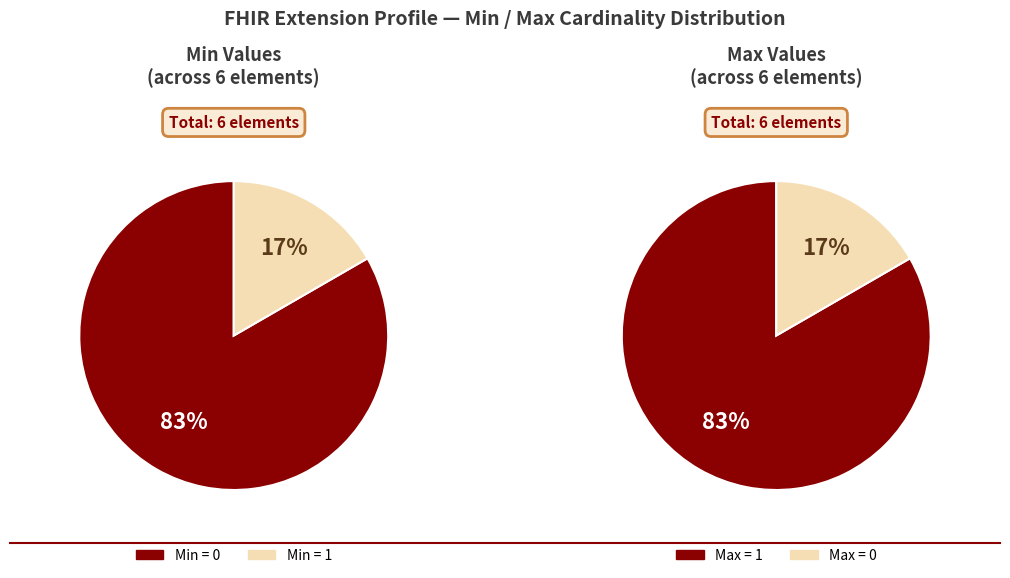

How much of the chart is everything except 2?

100.0%